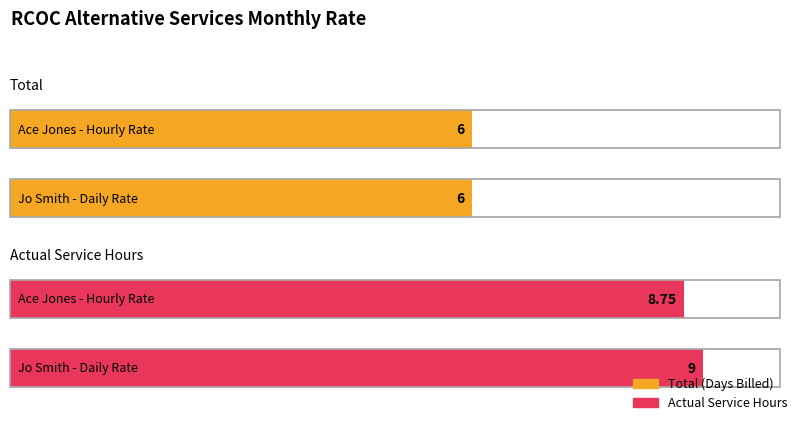

Reading left to right, transcribe all the data shown in this chart.

Total: Sample - Jo Smith - Daily Rate=6.0	Sample - Ace Jones - Hourly Rate=6.0
Actual Service Hours: Sample - Jo Smith - Daily Rate=9.0	Sample - Ace Jones - Hourly Rate=8.8